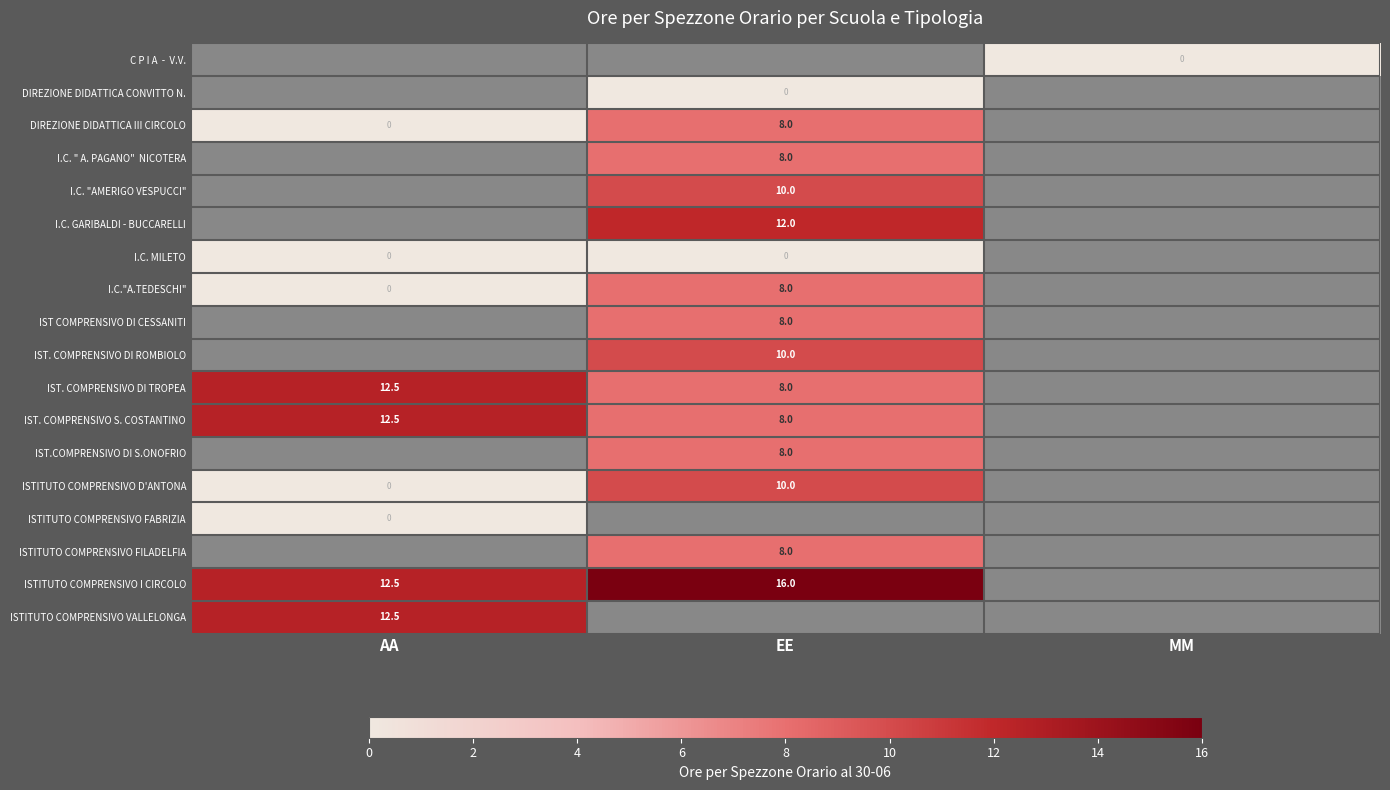

Count the number of categories in the chart.

3